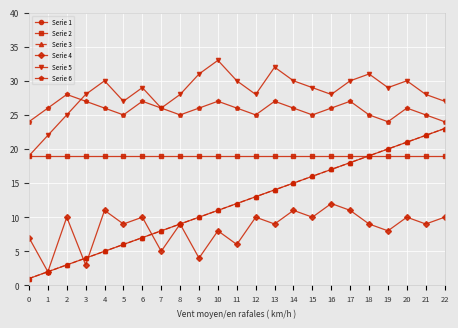

What is the value of the Serie 2 point at the 9th from the left?

19